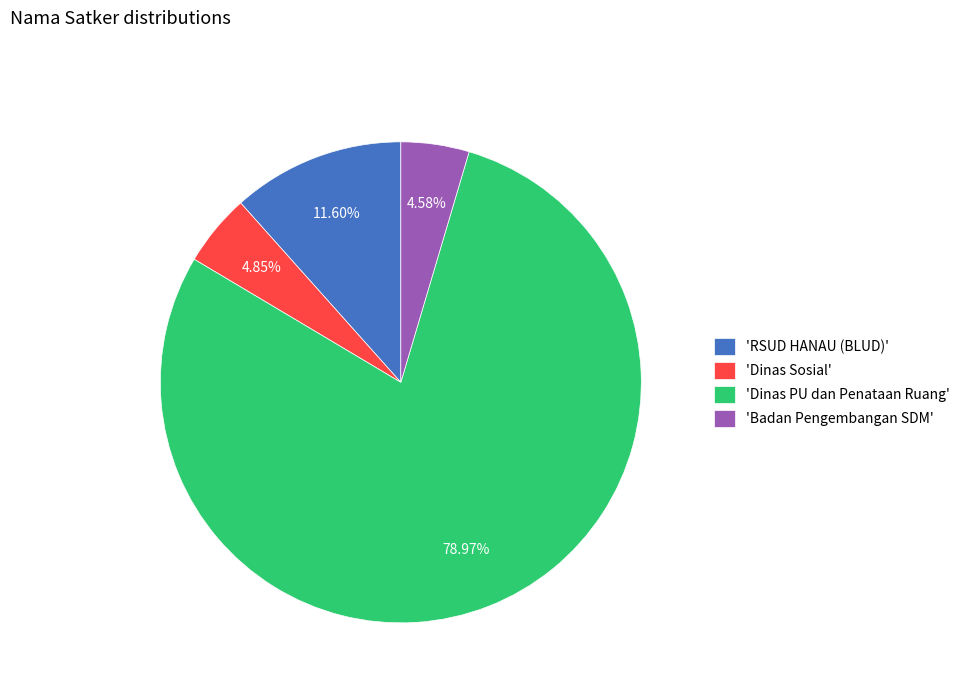

Does any single category account for the majority?

Yes